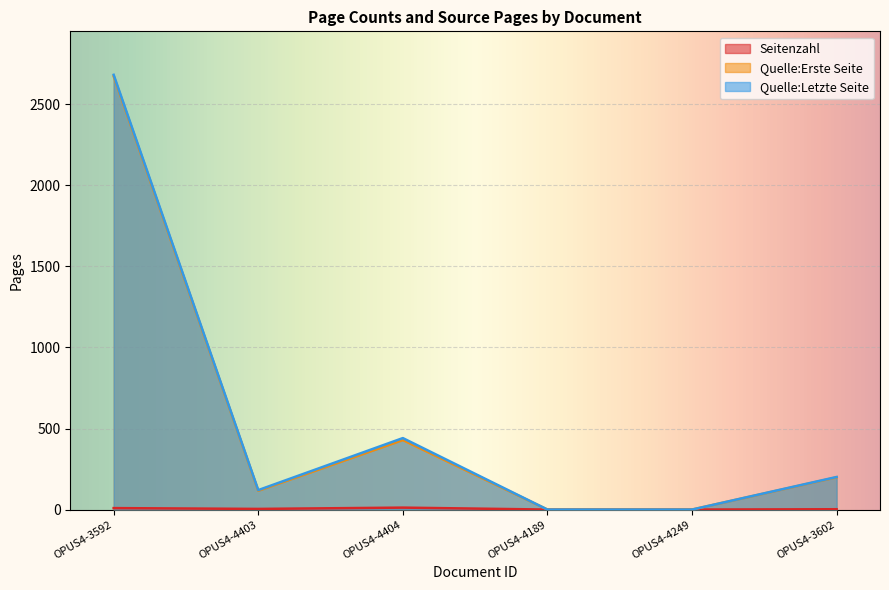

Rank the series at OPUS4-4249 from highest to lowest value.

Seitenzahl, Quelle:Erste Seite, Quelle:Letzte Seite